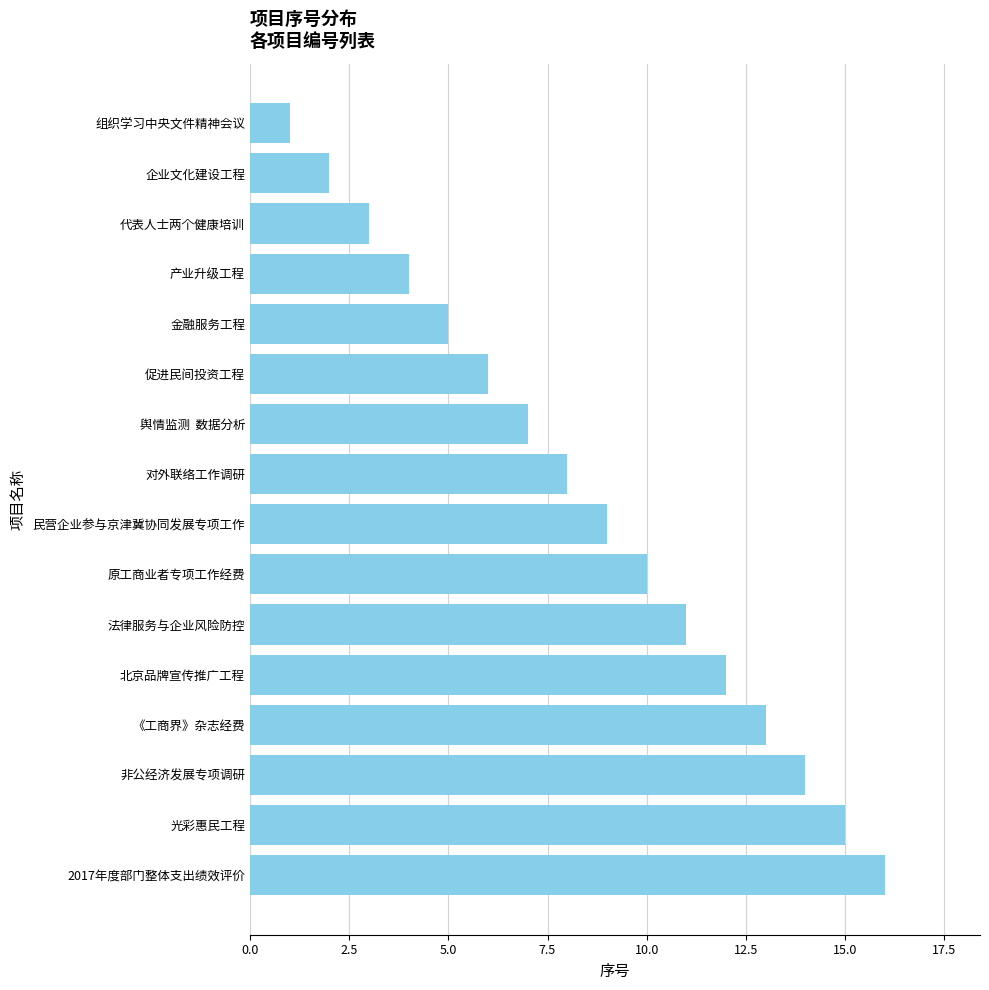

The value at 光彩惠民工程 is 15. True or false?

True